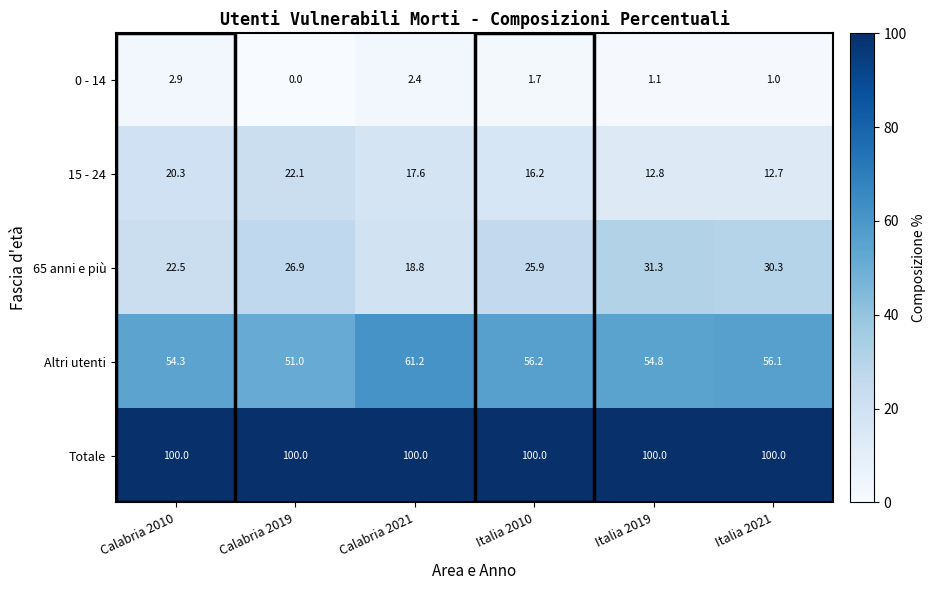

Count the number of data series in this chart.

5